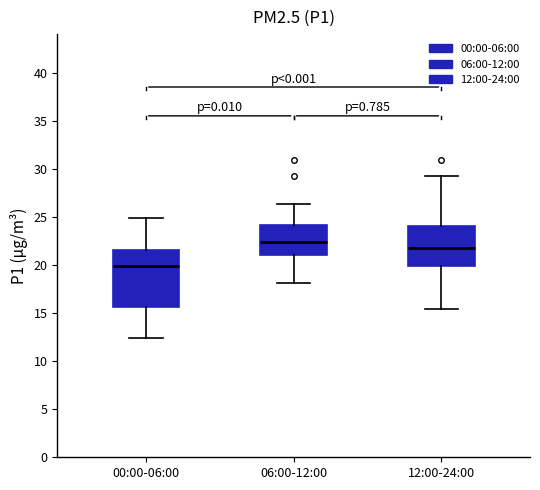

Where does the lower whisker of the box for 12:00-24:00 end on the y-axis? The values are not printed on the chart, so give them approximately, as read against the axis.

15.5